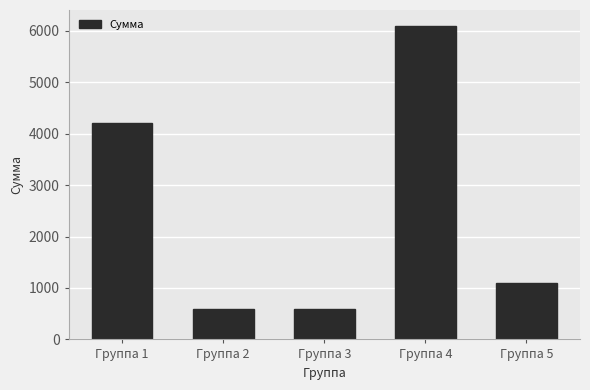

What is the difference between the second highest and minimum values?

3600